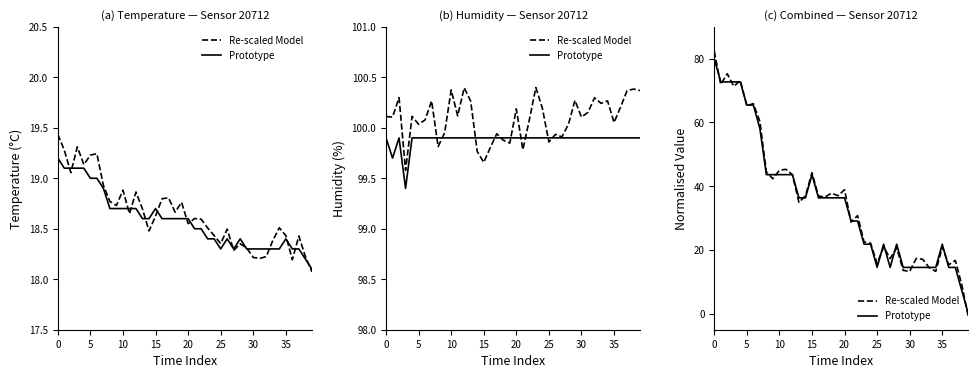

Between 35 and 25, which is larger?

25